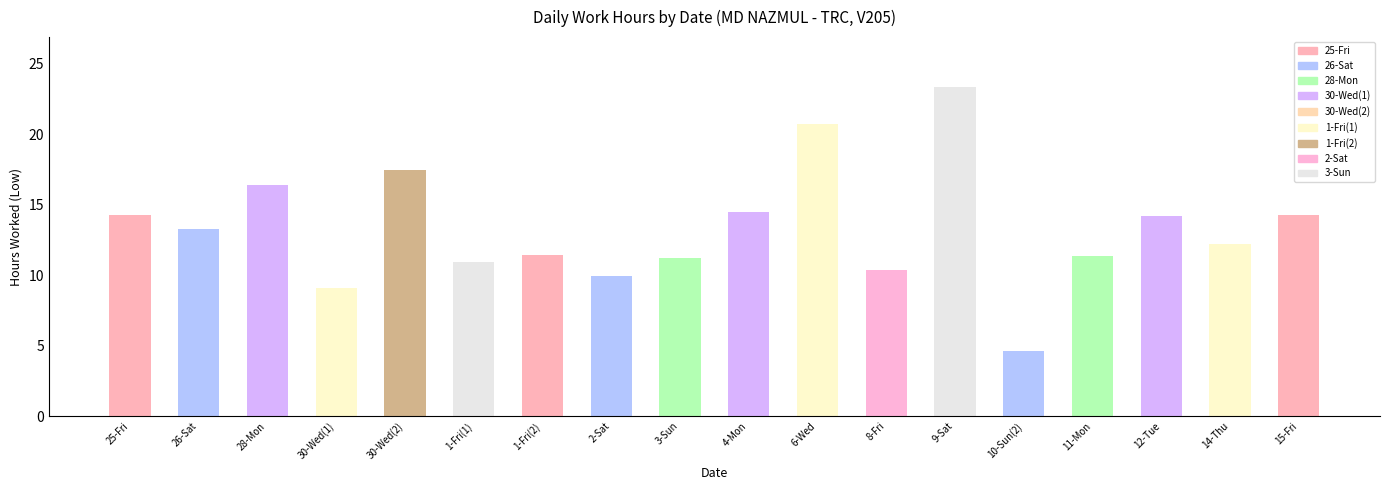

Which category has the lowest value across all series?

10-Sun(2)